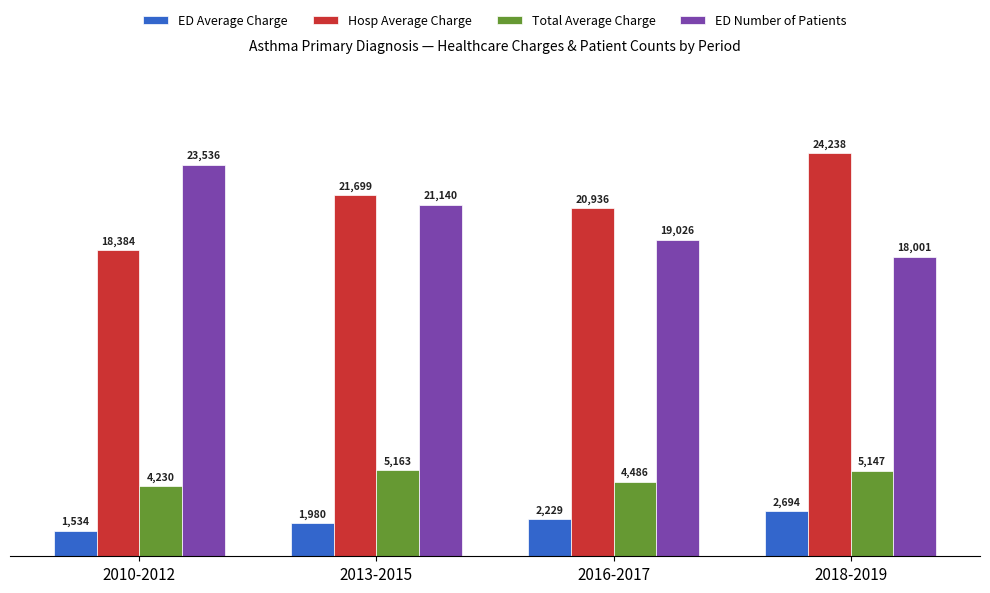

What is the total value across all series at 2018-2019?

50080